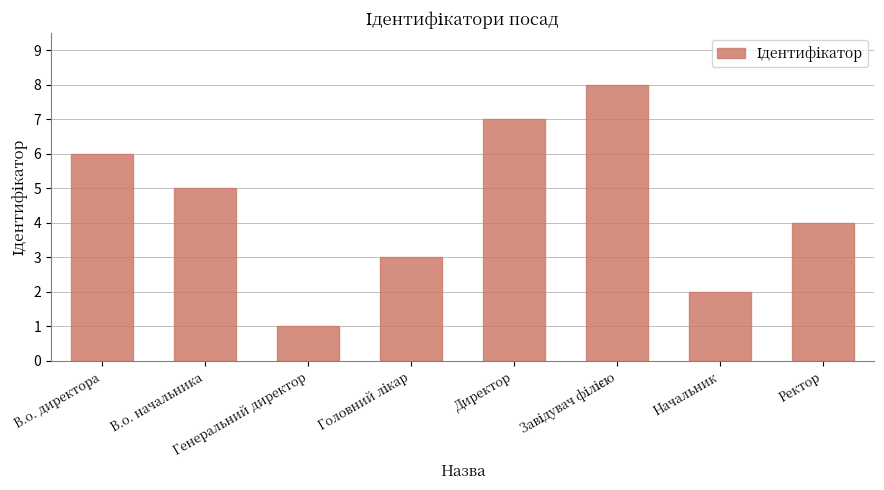

What is the difference between the maximum and minimum values?

7